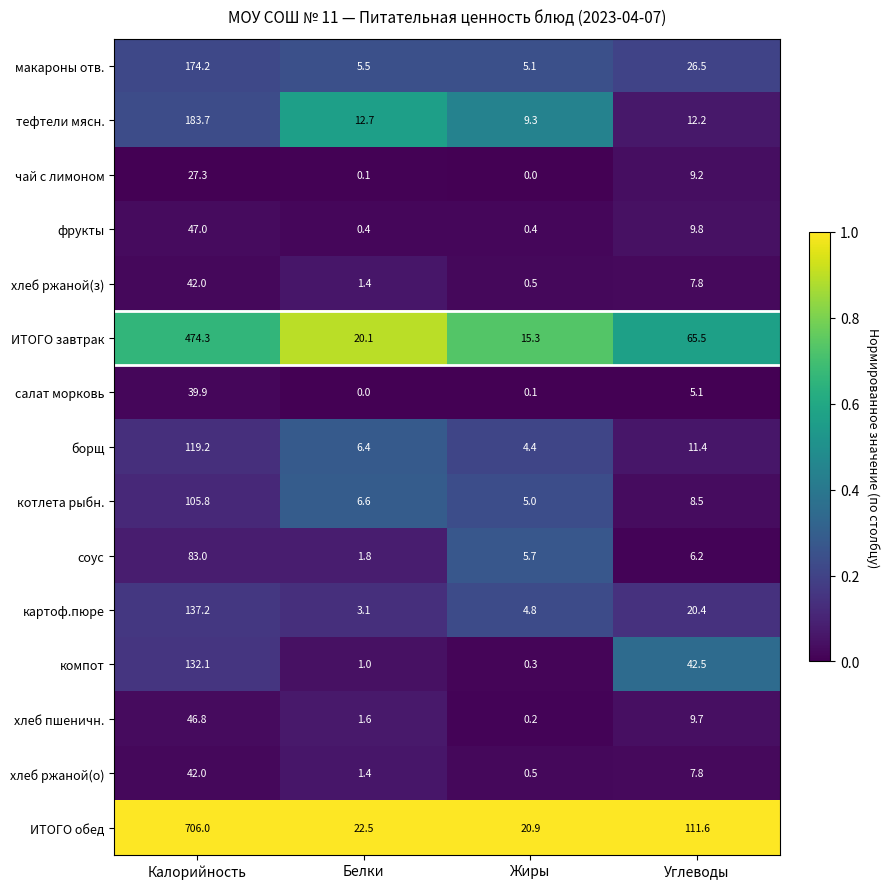

What is the total value across all series at Жиры?

72.5